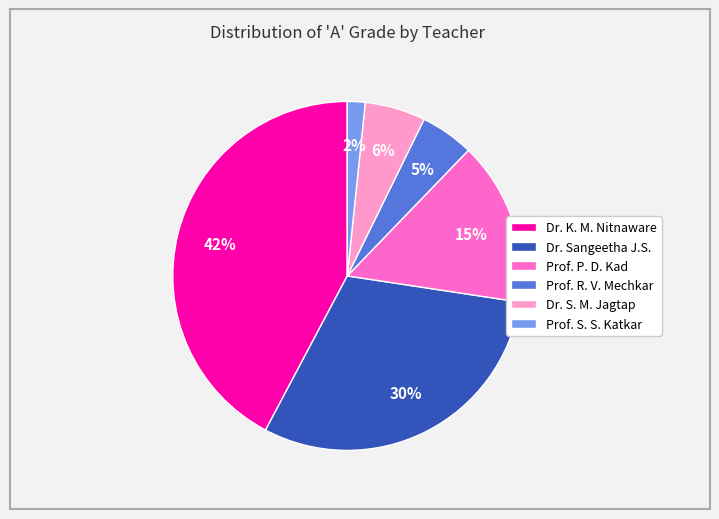

How many slices are in this pie chart?

6